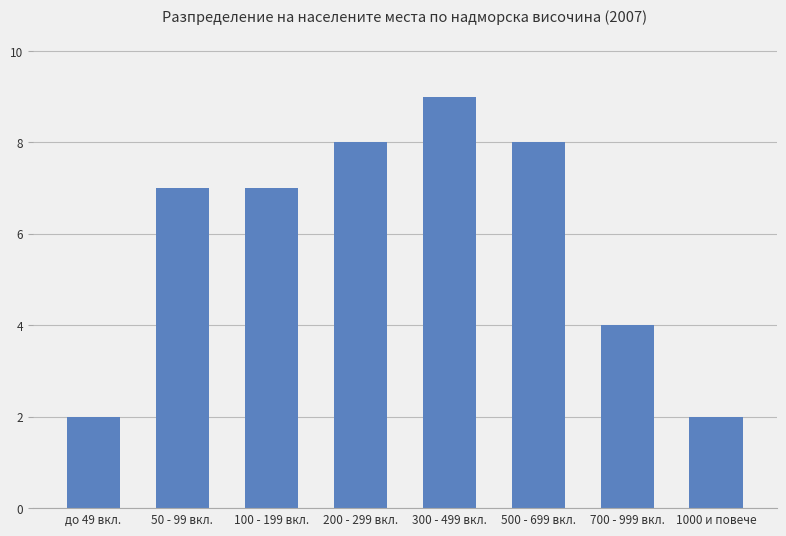

How many series are shown in this chart?

1